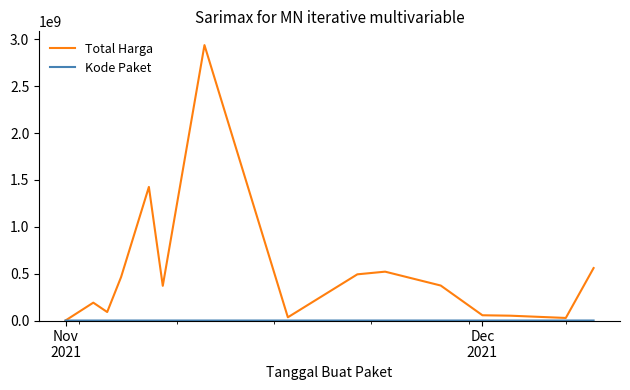

Which series has the largest total across all categories?

Total Harga